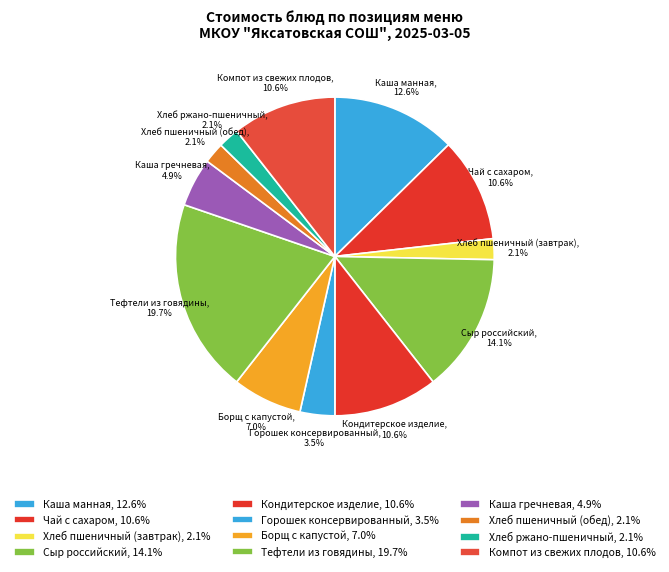

What is the ratio of the value at Сыр российский to the value at Чай с сахаром?

1.3